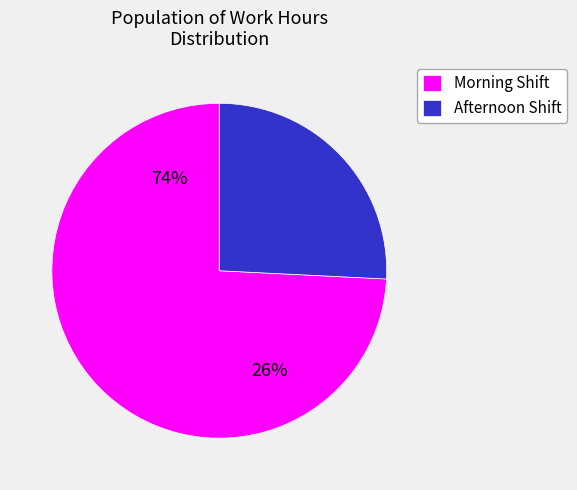

Is Mon(30) the majority of the pie?

No